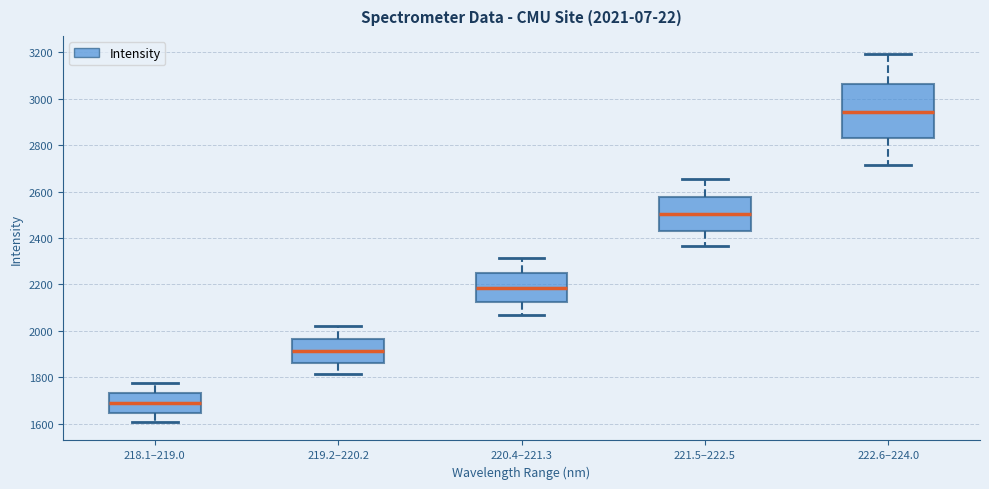

Which box has the lowest median line?

218.1–219.0